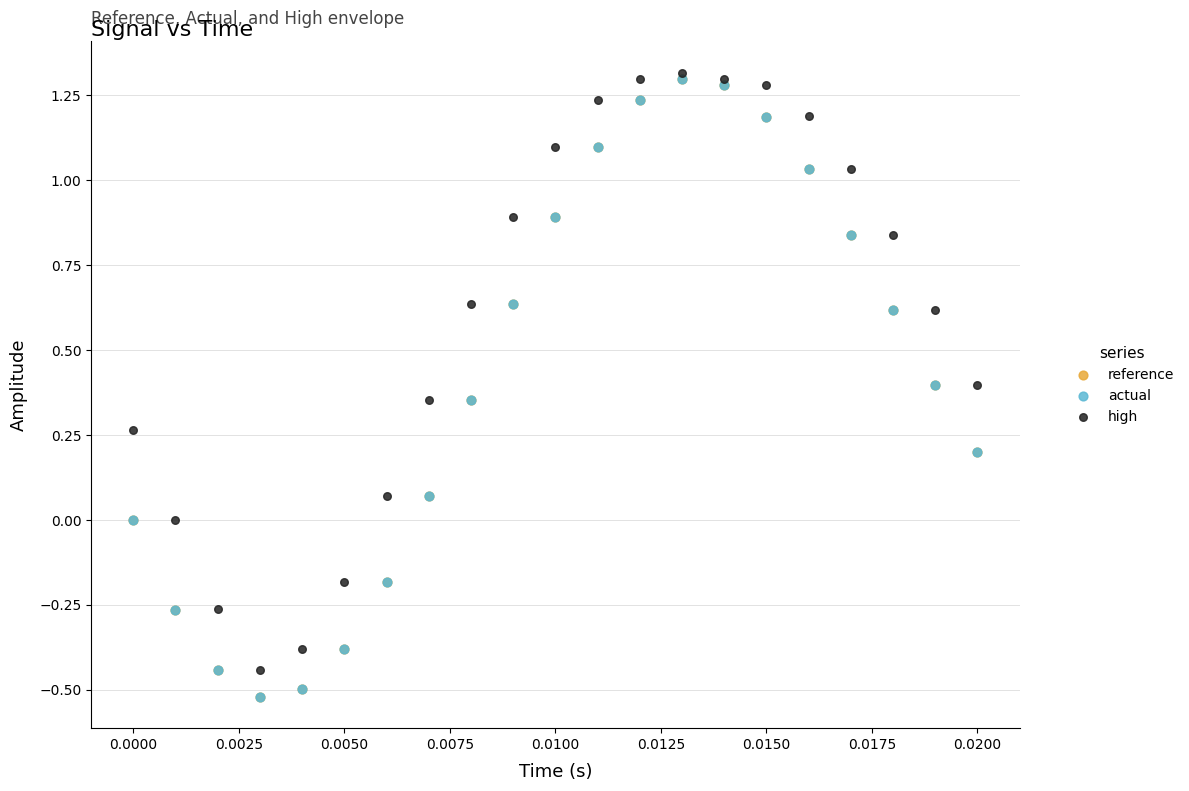

Which series contains the highest Y value?

high